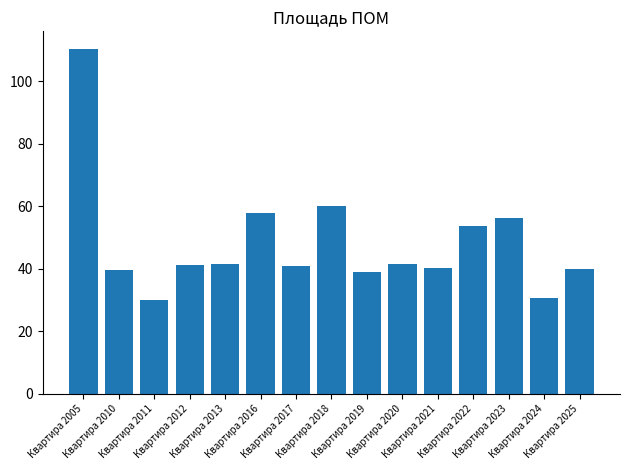

The value at Квартира 2020 is 41.6. True or false?

True